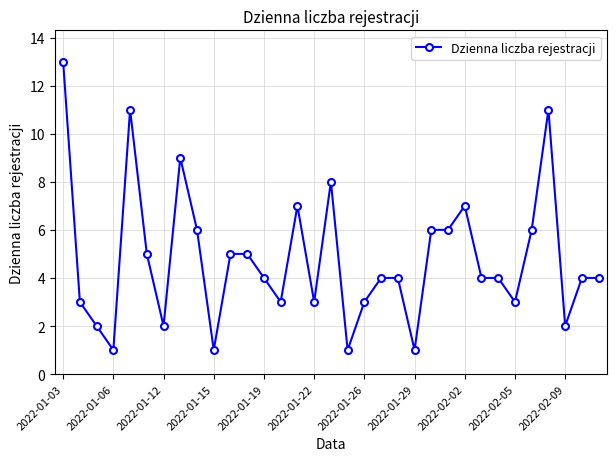

What is the value of the 26th point from the left?

4